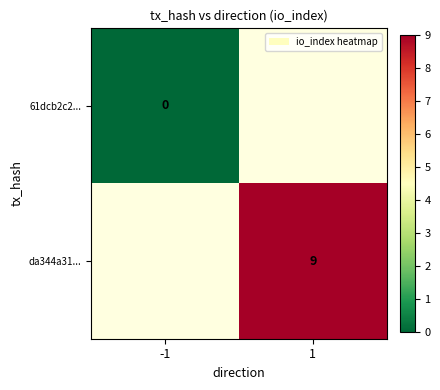

The da344a31... series shows 9 at 1. True or false?

True